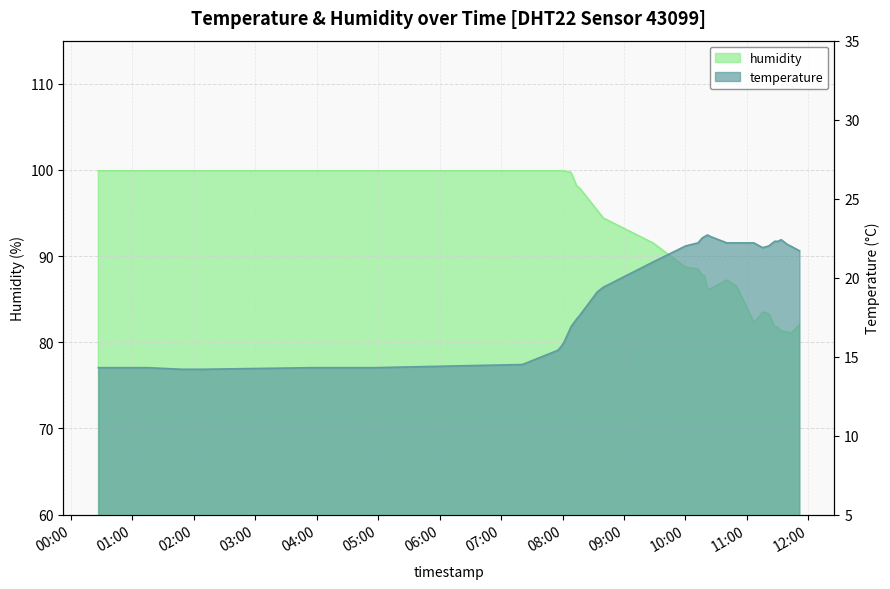

What is the label of the 36th point from the left?

2022-10-16T11:30:19